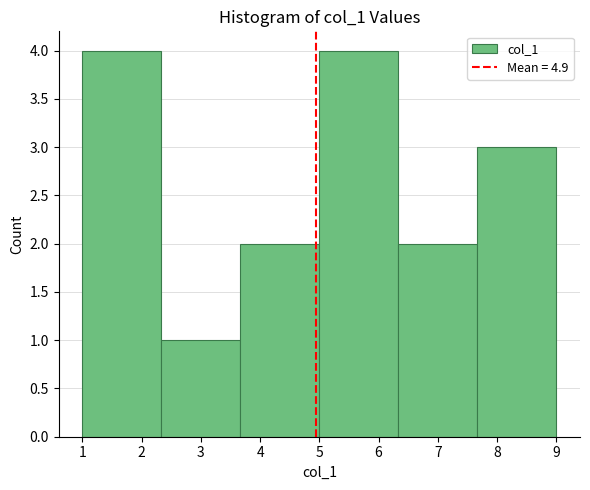

How tall is the bar that spans 3.7 to 5.0 on the x-axis? Neither the bar edges nor the heights are printed on the chart, so give them approximately, as read against the axes.

2